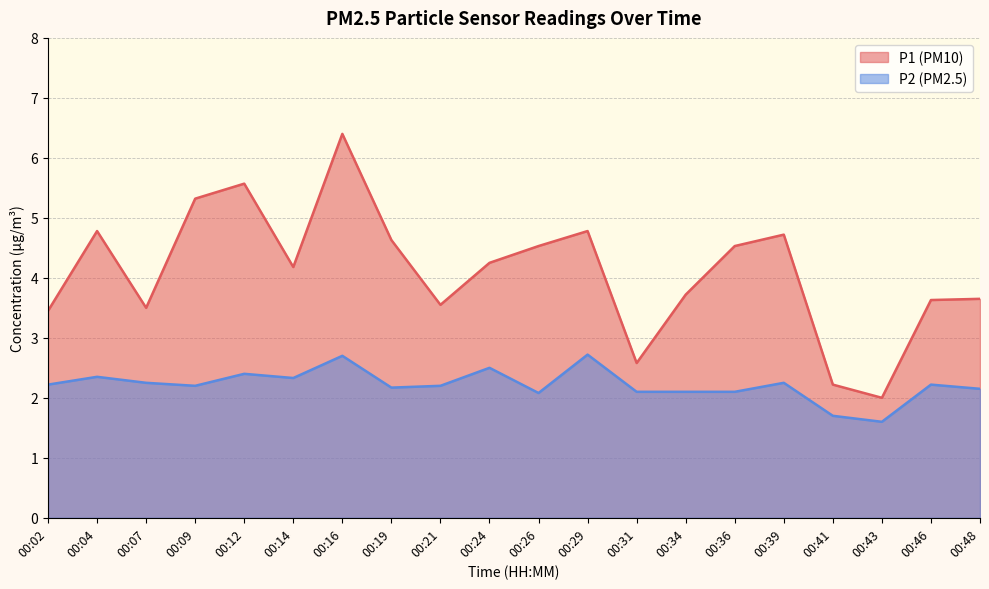

At how many categories does at least one series exceed 1?

20